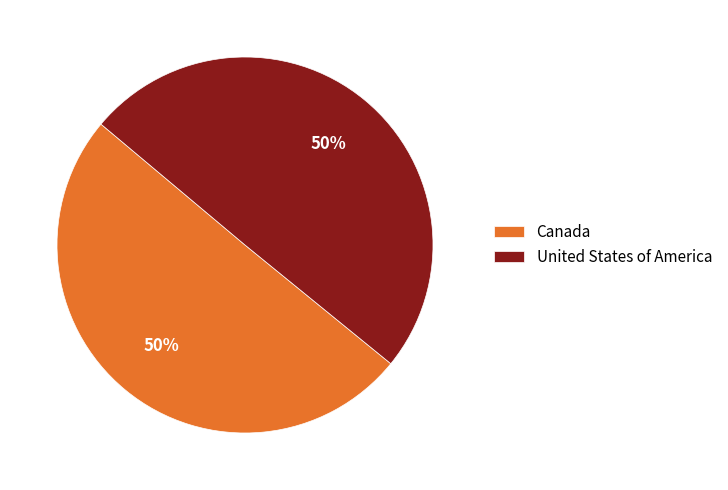

Do United States of America and Canada together represent more than half of the pie?

Yes